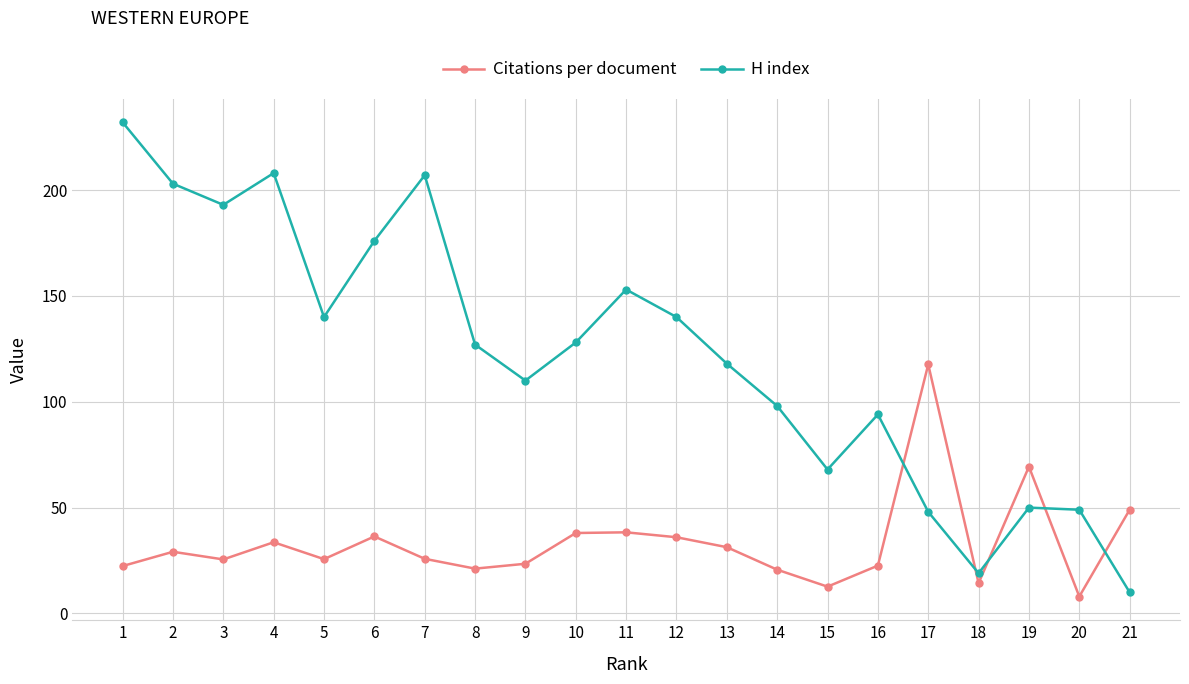

What is the sum of the H index values at 3 and 4?

401.0